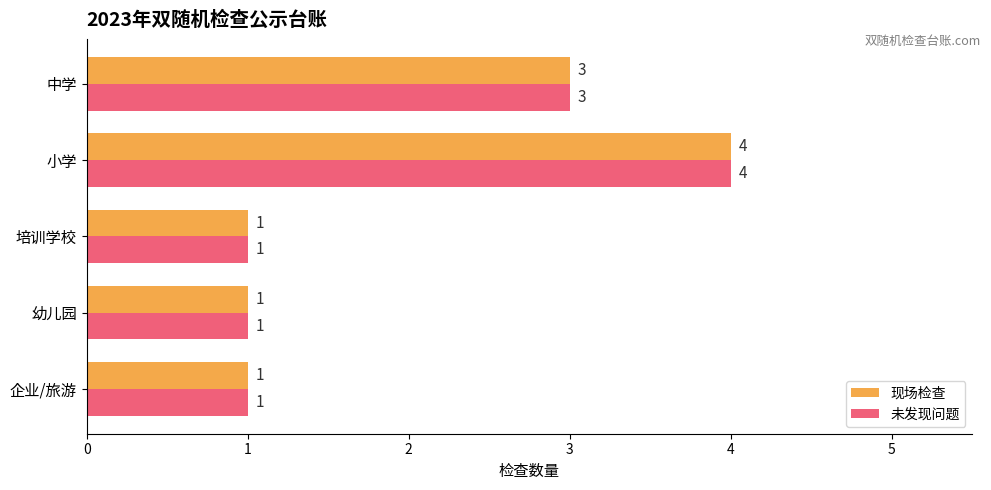

What is the greatest value displayed?

4